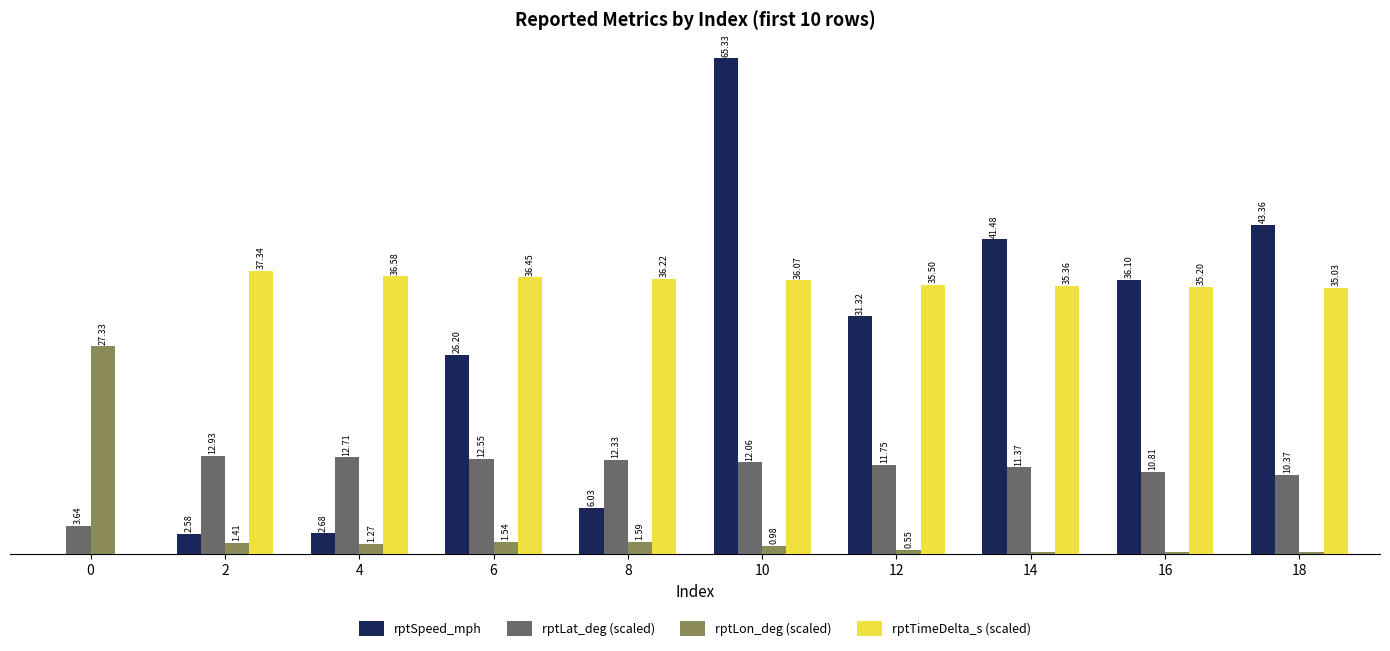

Is the value of rptSpeed_mph at 8 greater than the value of rptLon_deg (scaled) at 2?

Yes